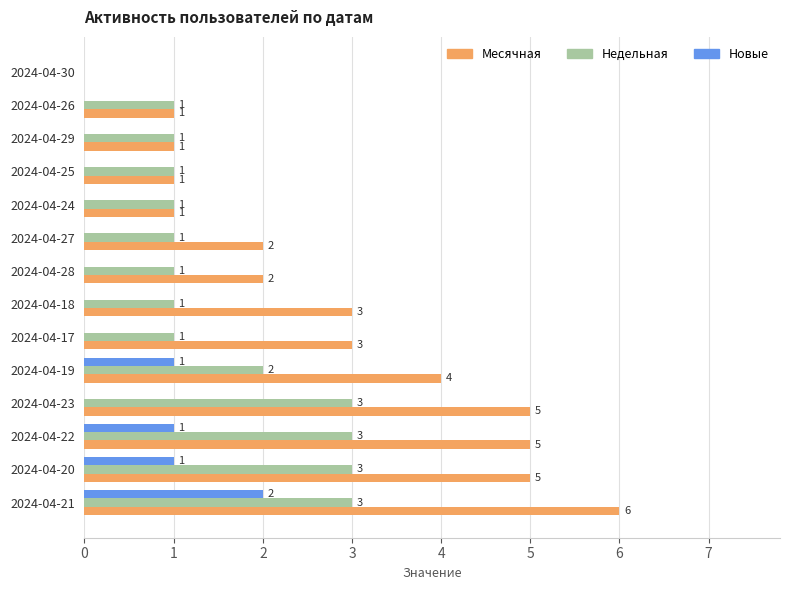

Is the value of Месячная at 2024-04-23 greater than the value of Недельная at 2024-04-21?

Yes